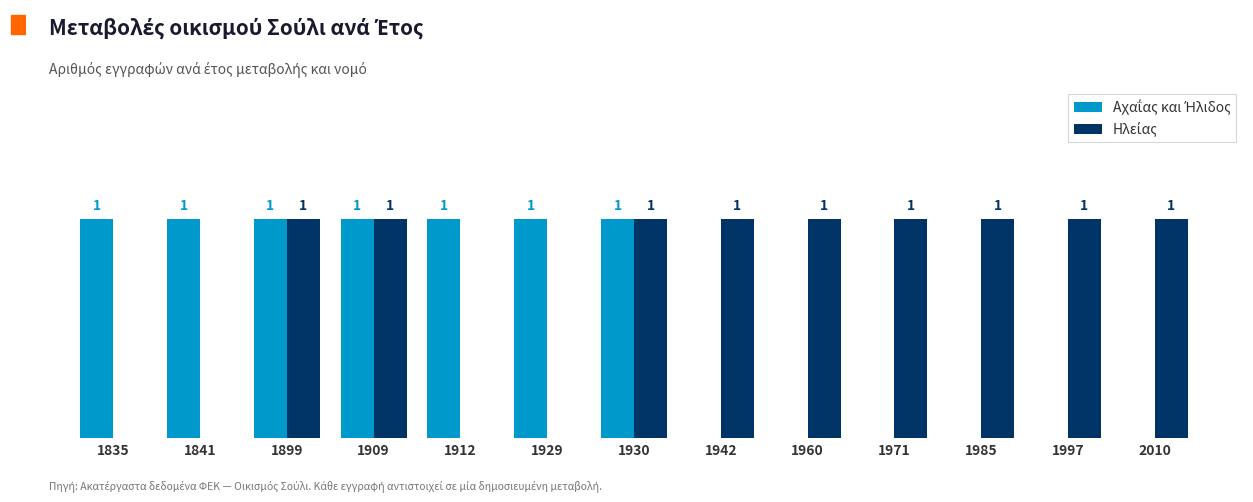

What is the sum of the Αχαΐας και Ήλιδος values at 1899 and 1942?

1